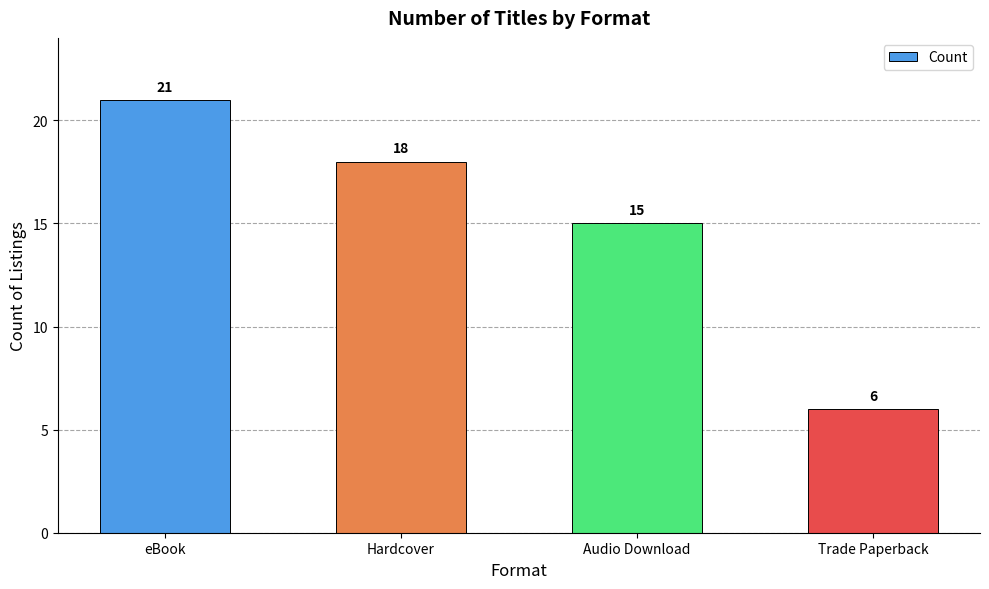

Reading left to right, list all the values displayed in this chart.

eBook=21	Hardcover=18	Audio Download=15	Trade Paperback=6